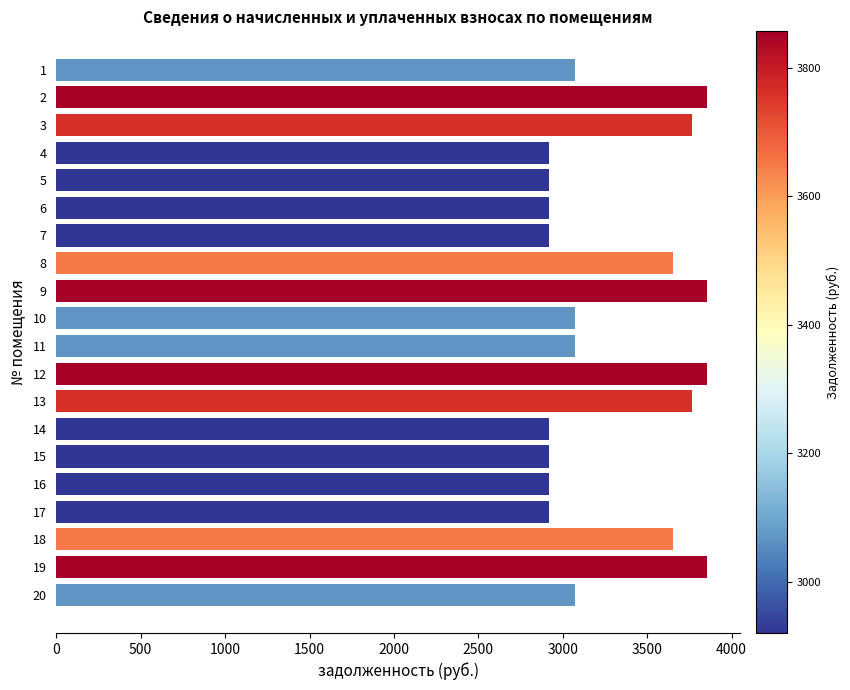

Is it true that the value at 16 is 2920.6?

True